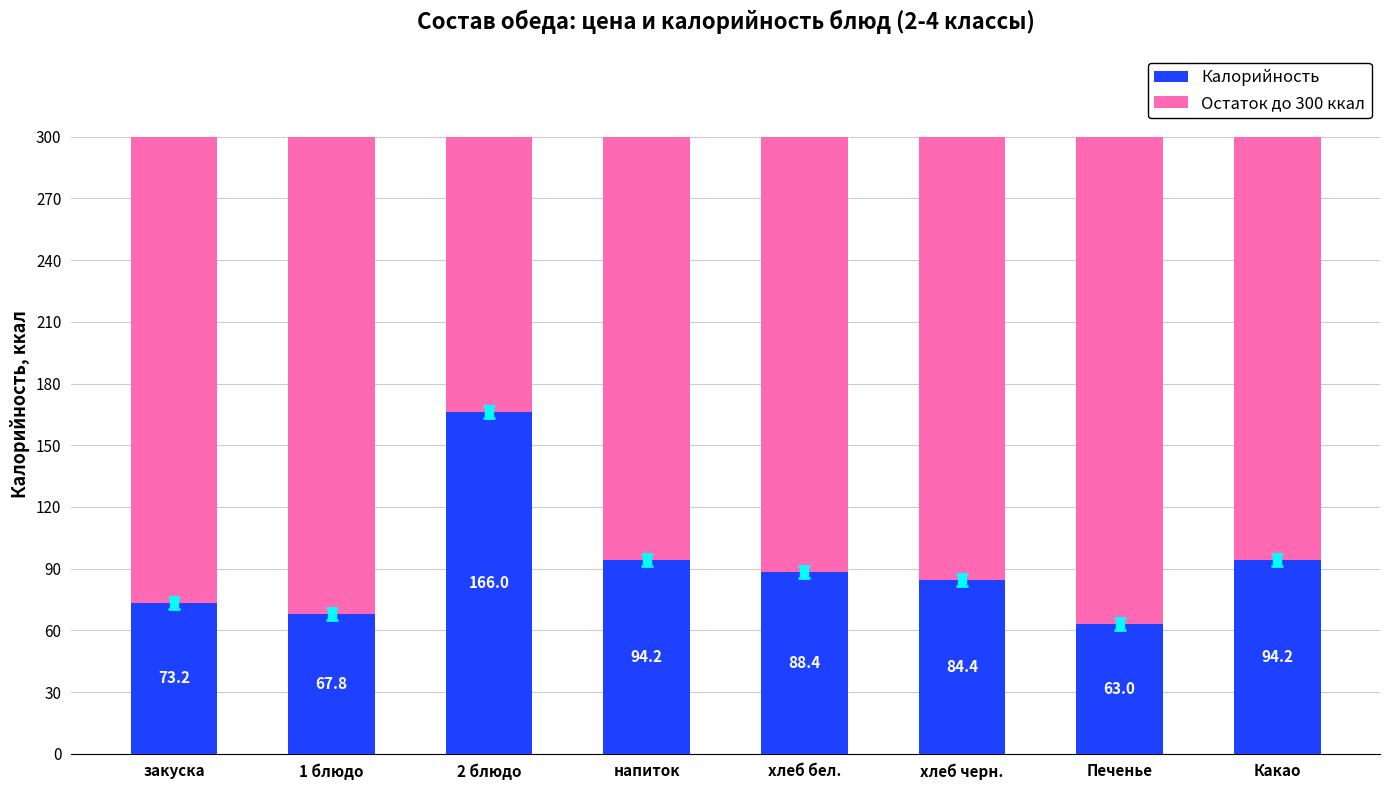

What is the minimum value for Калорийность?

63.0